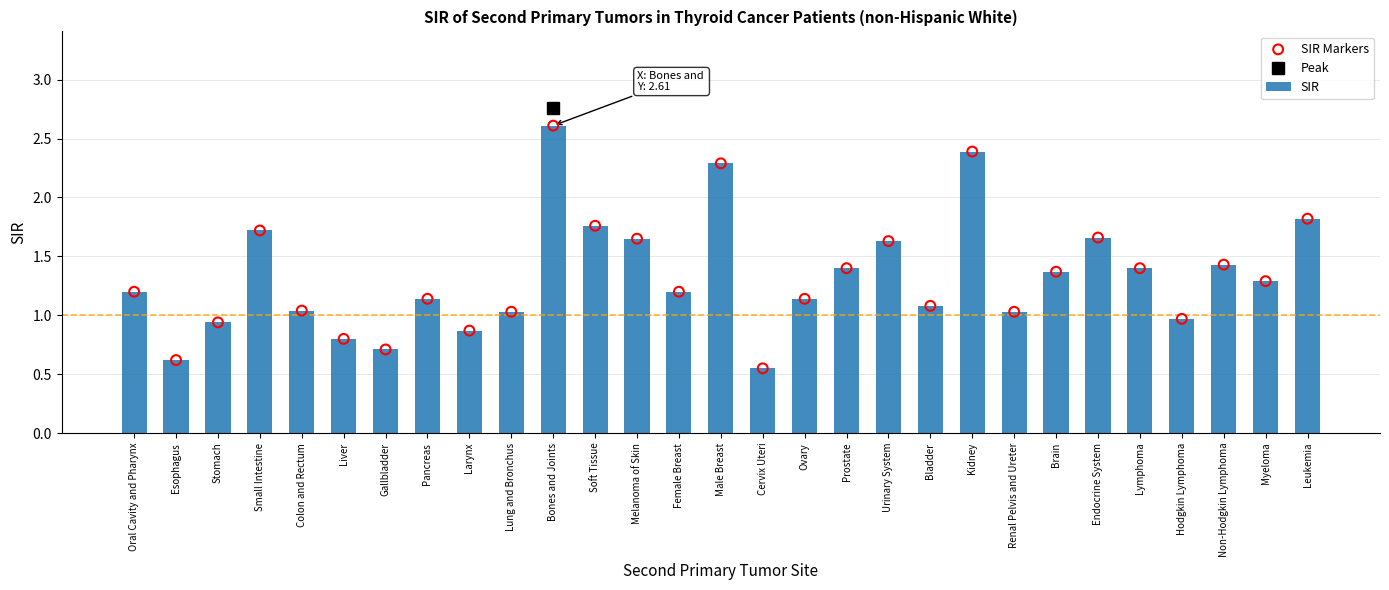

Which category has the lowest value in the SIR series?

Cervix Uteri